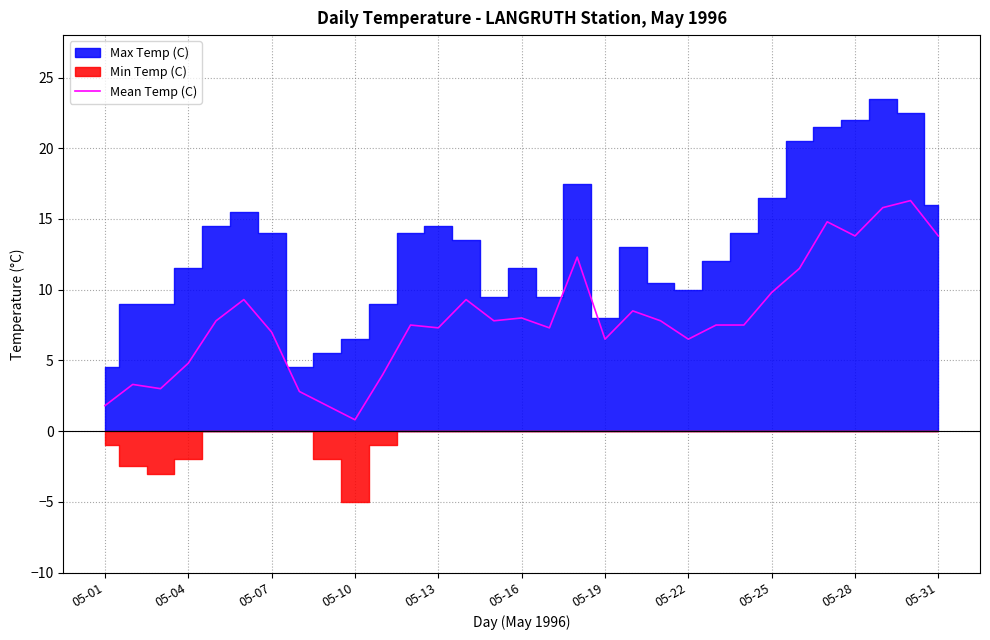

What is the highest value of the Mean Temp (C) series?

16.3